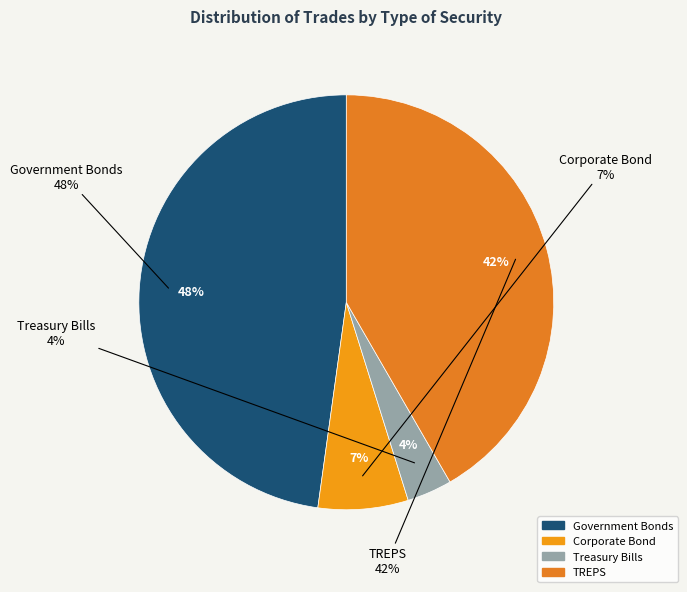

What is the smallest slice in the pie chart?

Treasury Bills